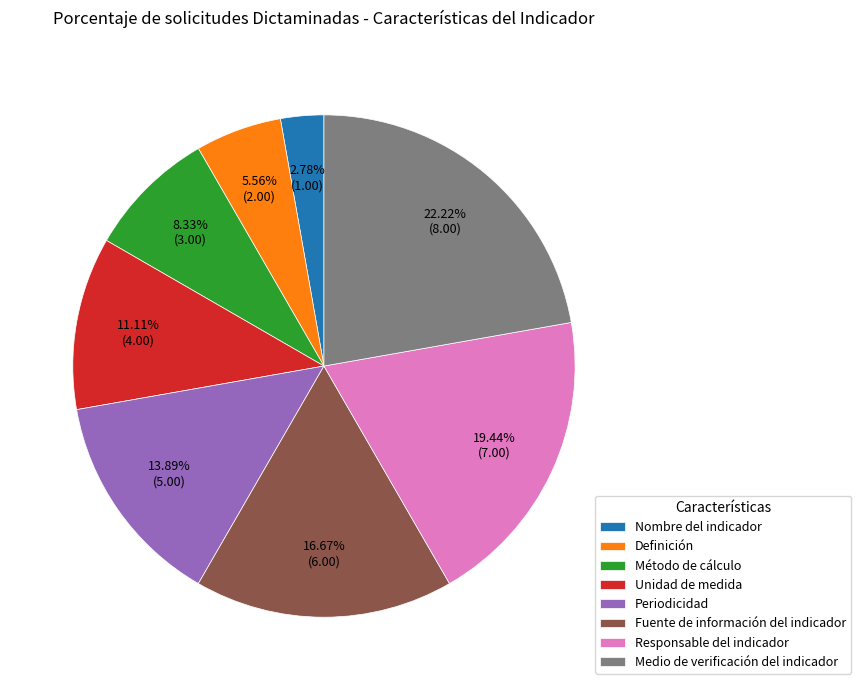

Which slice is the smallest?

Nombre del indicador